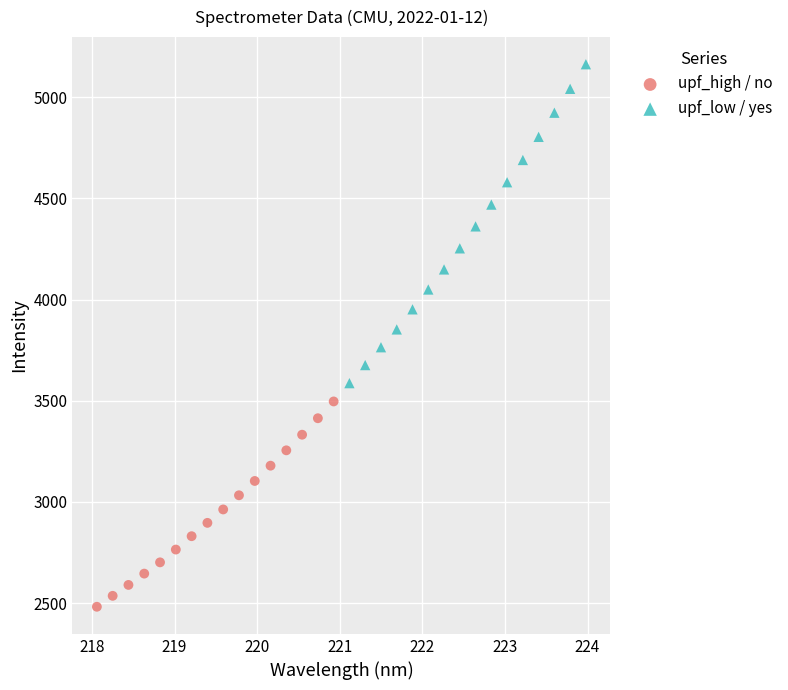

Which series reaches the minimum Y coordinate?

upf_high / no